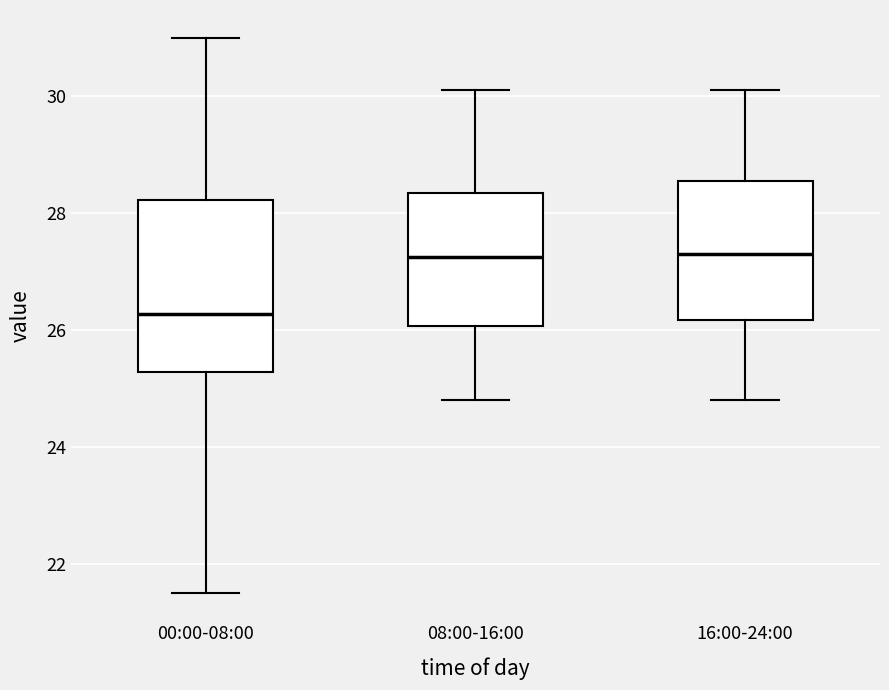

Which box has the lowest median line?

00:00-08:00